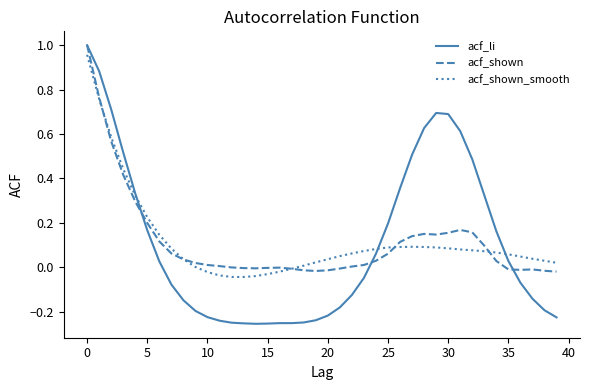

Which series has the widest spread of values?

acf_li